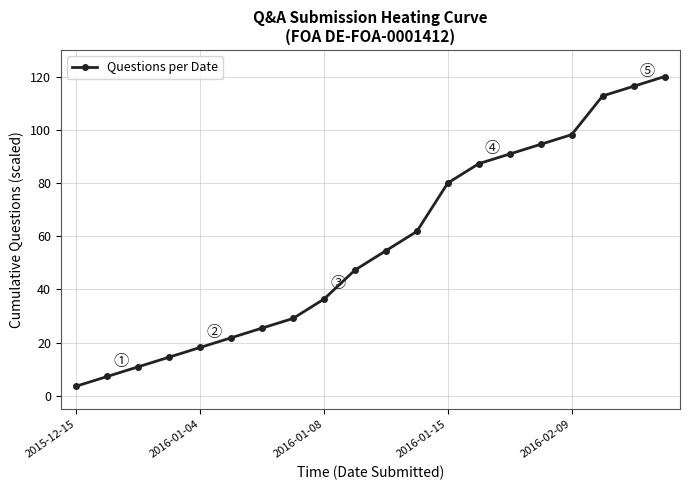

What is the greatest value displayed?

120.0